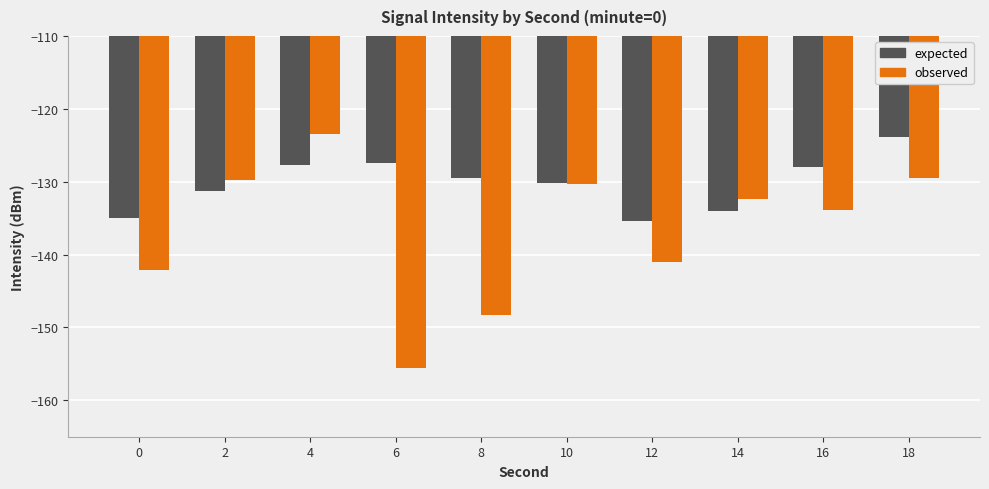

The observed series shows -229.2 at 18. True or false?

False